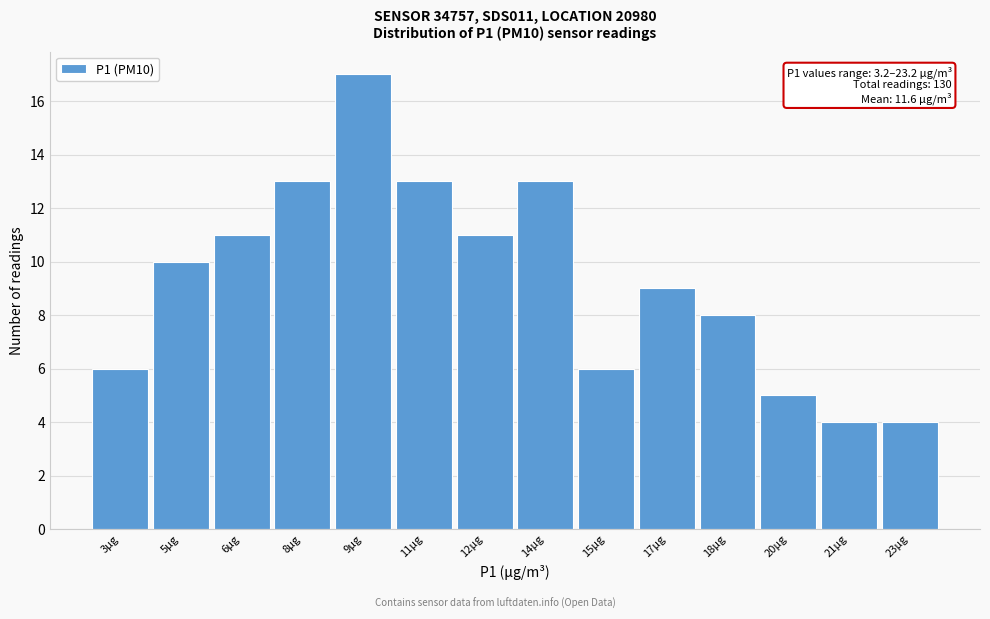

Reading left to right, what are all the values shown in this chart?

3µg=6	5µg=10	6µg=11	8µg=13	9µg=17	11µg=13	12µg=11	14µg=13	15µg=6	17µg=9	18µg=8	20µg=5	21µg=4	23µg=4